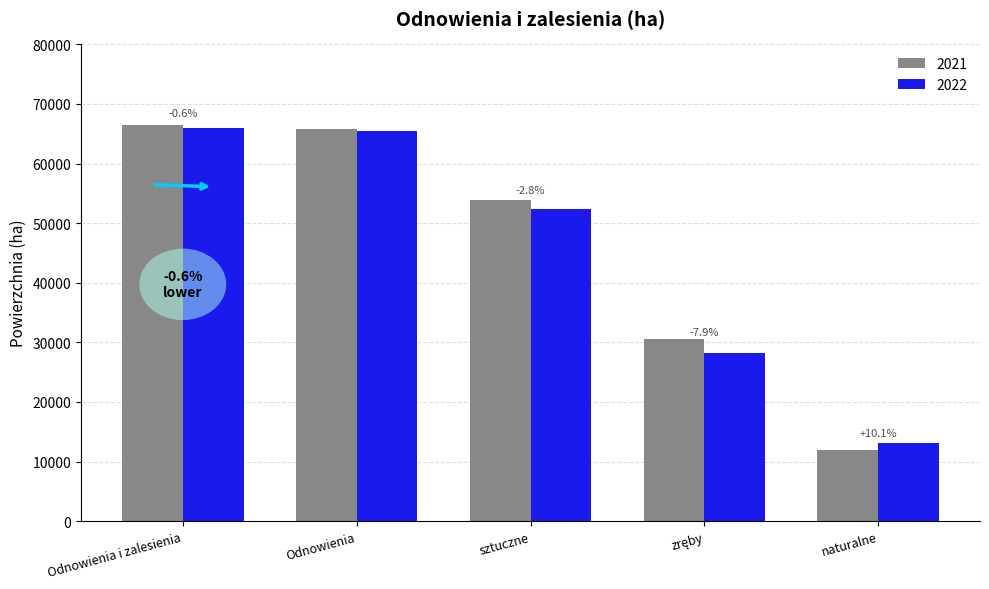

How many values in the 2021 series are below 53921?

2